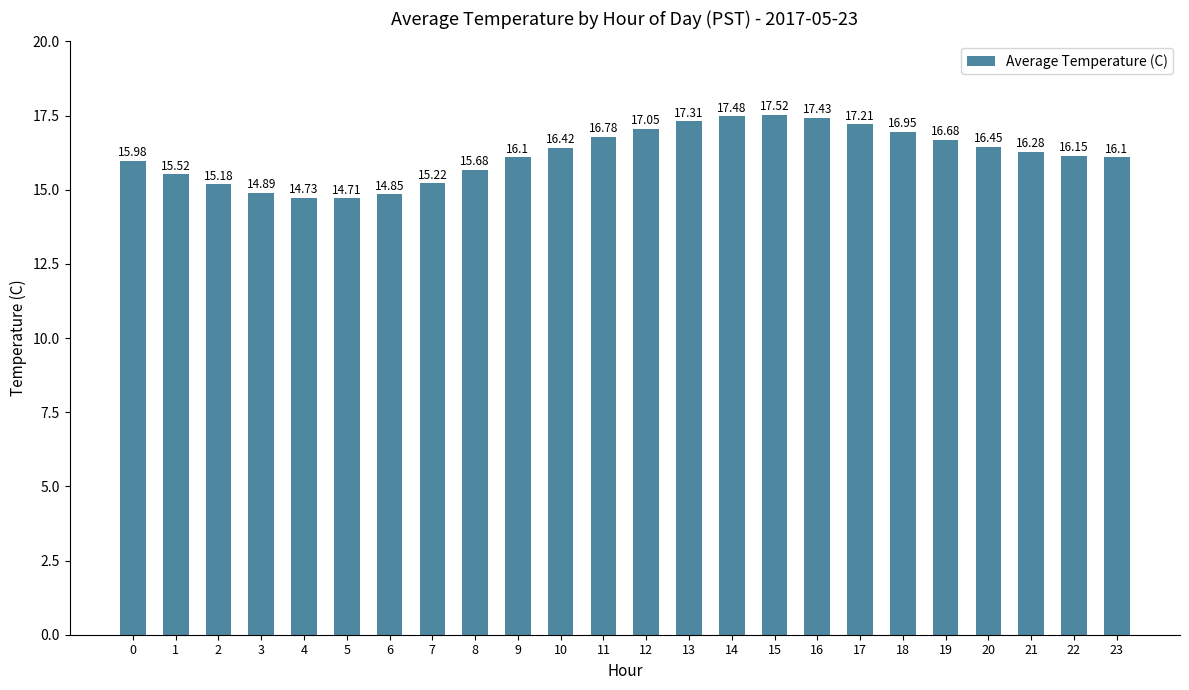

Does the chart contain any negative values?

No